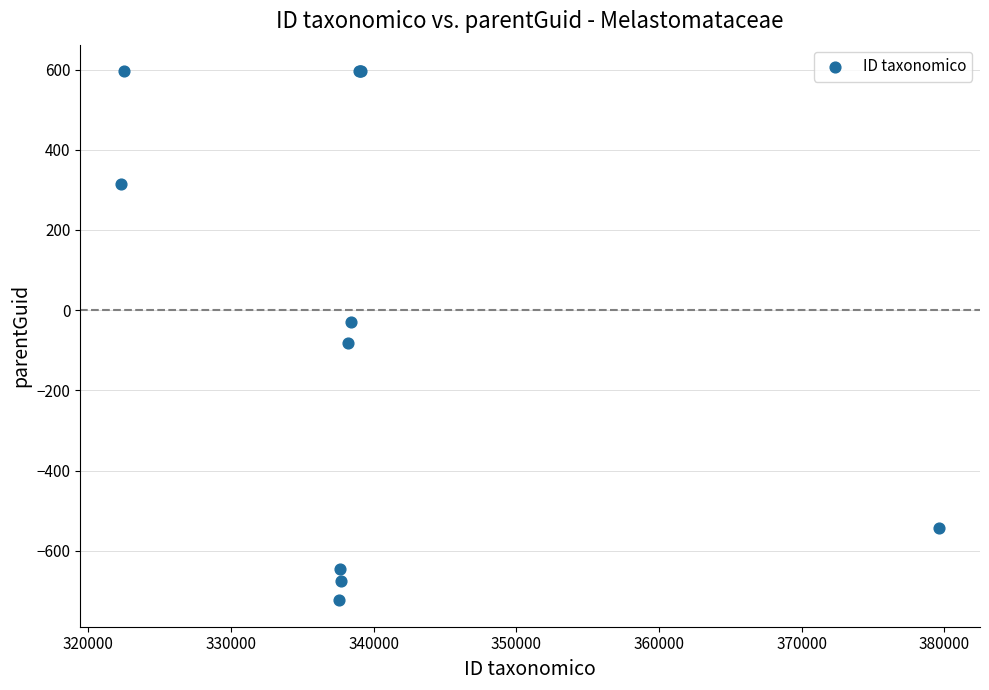

What Y value in the scatter plot is closest to -63?

-81